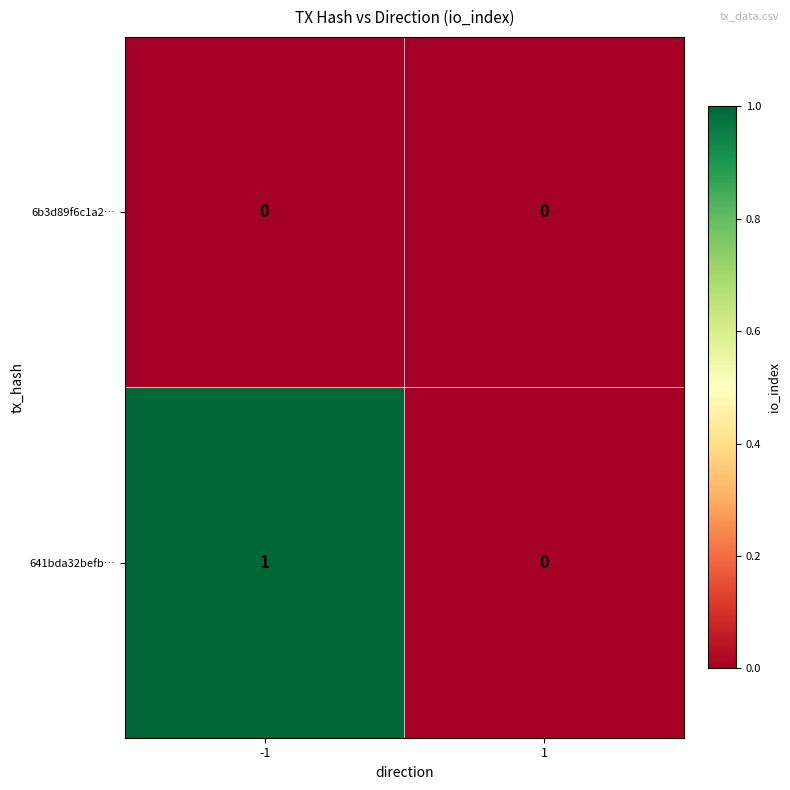

Between -1 and 1, which series saw the biggest shift?

641bda32befb…